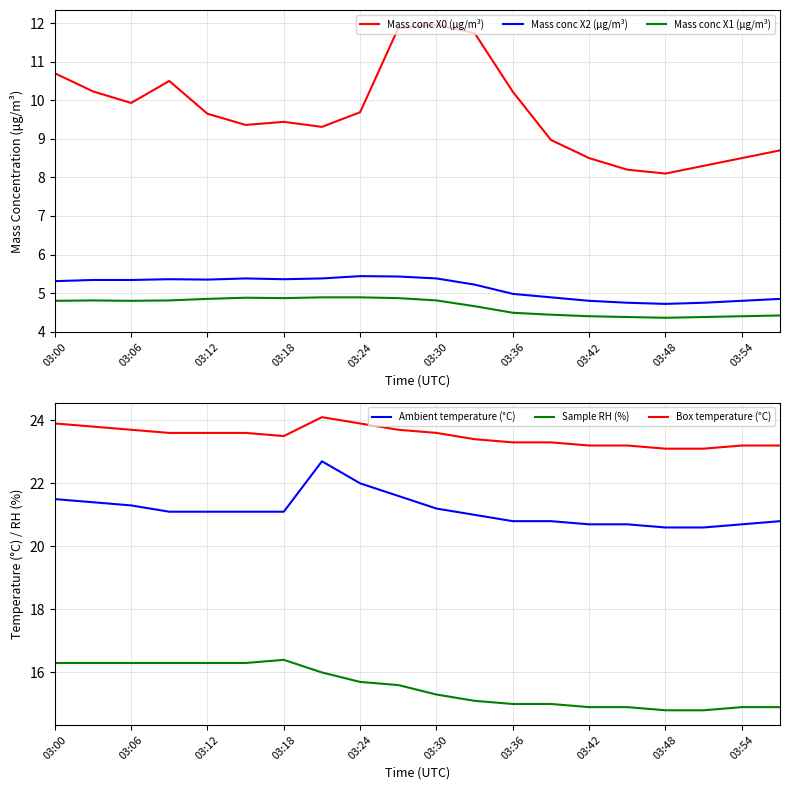

True or false: Mass conc X1 (μg/m³) has more than 1 interior local peaks.

True